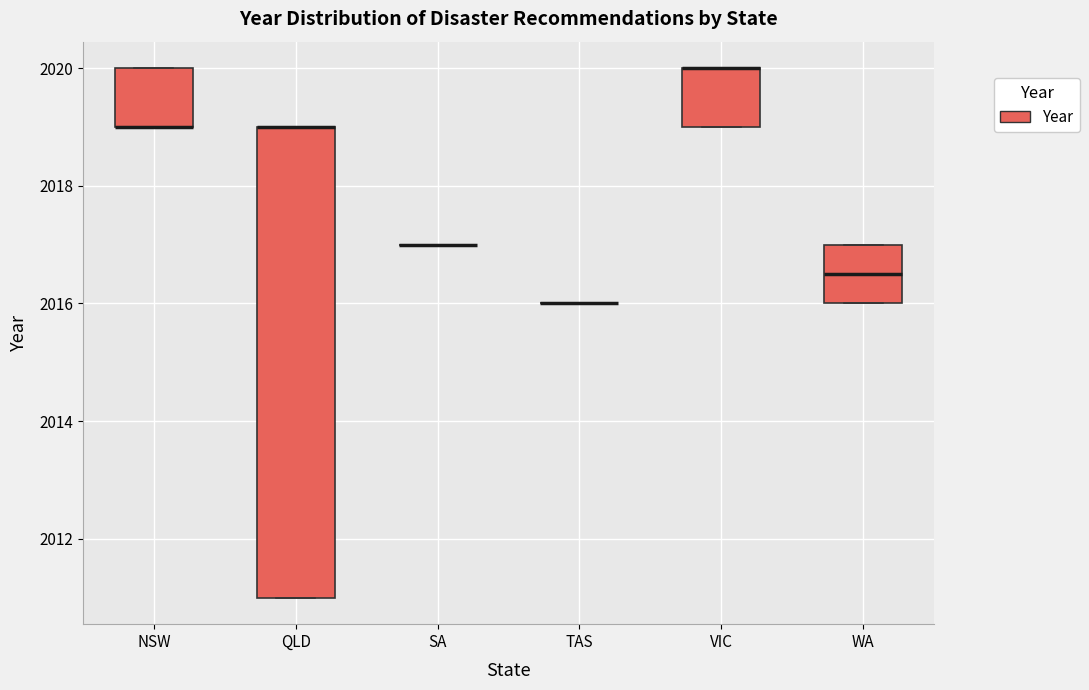

Reading left to right, read every box against the y-axis: the position of its median line, the range the box covers, and the ends of its whiskers. The values are not printed on the chart, so give them approximately, as read against the axis.

NSW: median 2019.0 (drawn on the box's lower edge), box 2019.0 to 2020.0, whiskers 2019.0 to 2020.0
QLD: median 2019.0 (drawn on the box's upper edge), box 2011.0 to 2019.0, whiskers 2011.0 to 2019.0
SA: box collapsed to a line at 2017.0, whiskers 2017.0 to 2017.0
TAS: box collapsed to a line at 2016.0, whiskers 2016.0 to 2016.0
VIC: median 2020.0 (drawn on the box's upper edge), box 2019.0 to 2020.0, whiskers 2019.0 to 2020.0
WA: median 2016.6, box 2016.0 to 2017.0, whiskers 2016.0 to 2017.0